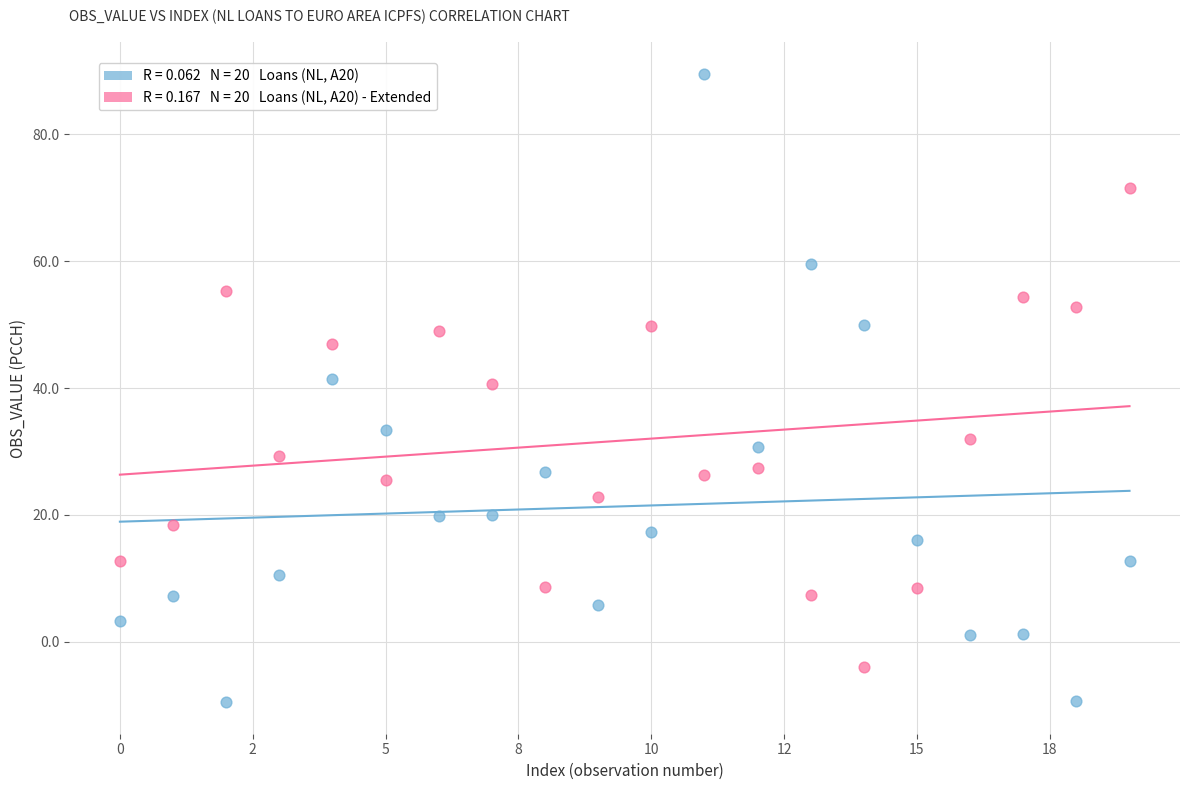

Across all data points, what is the range of Y values (max minus min)?

99.0